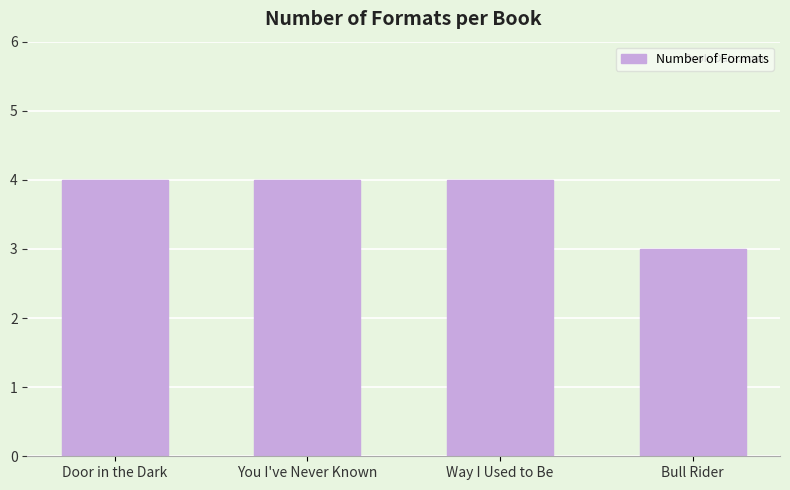

What is the label of the 1st bar from the right?

Bull Rider